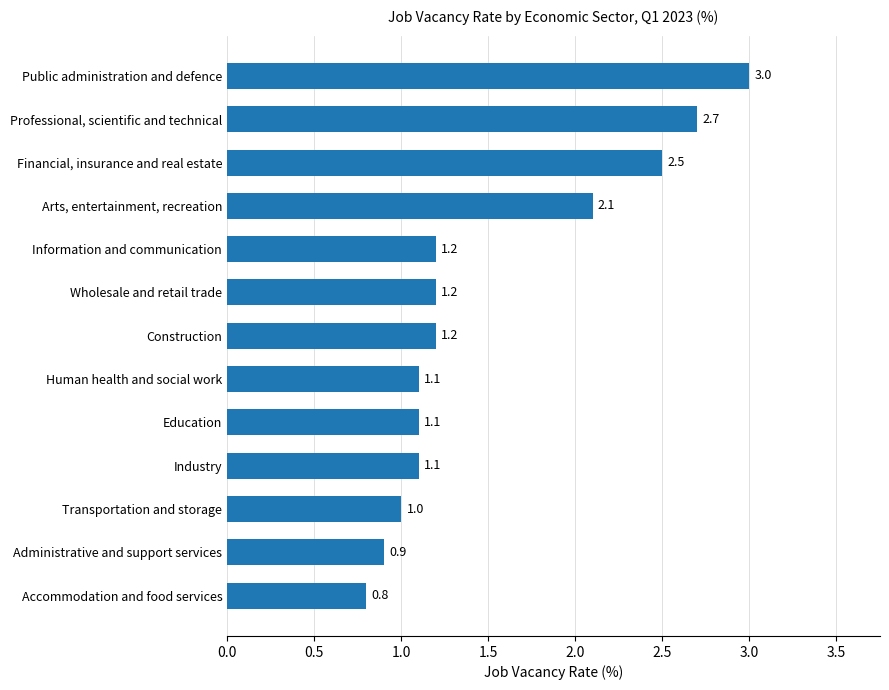

Reading bottom to top, what are all the values shown in this chart?

Accommodation and food services=0.8	Administrative and support services=0.9	Transportation and storage=1.0	Industry=1.1	Education=1.1	Human health and social work=1.1	Construction=1.2	Wholesale and retail trade=1.2	Information and communication=1.2	Arts, entertainment, recreation=2.1	Financial, insurance and real estate=2.5	Professional, scientific and technical=2.7	Public administration and defence=3.0